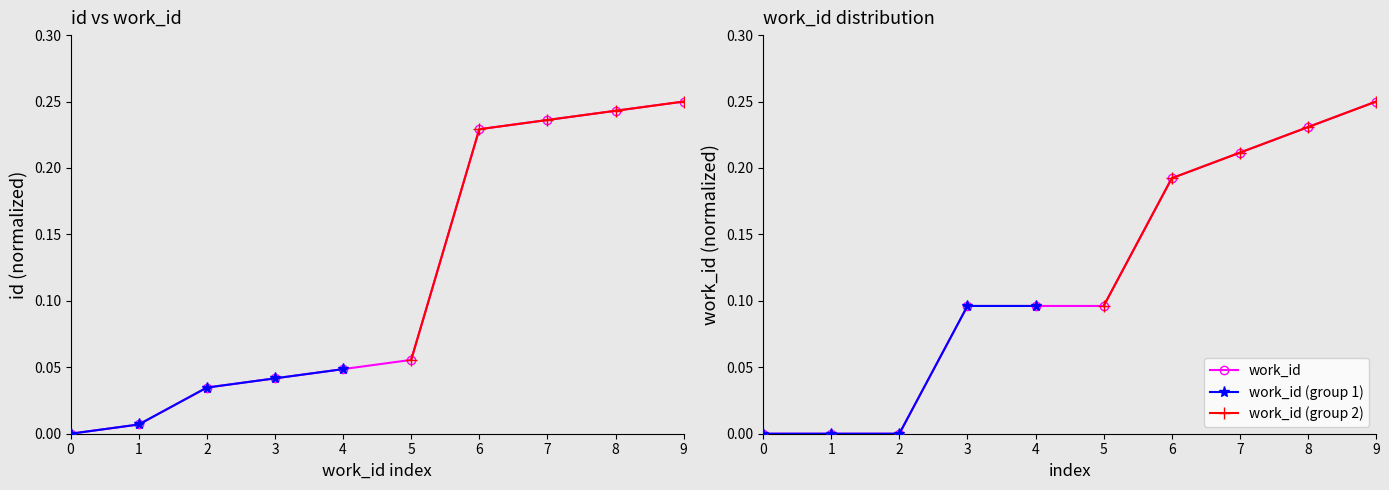

True or false: work_id has a value of -0.2 at 2.

False